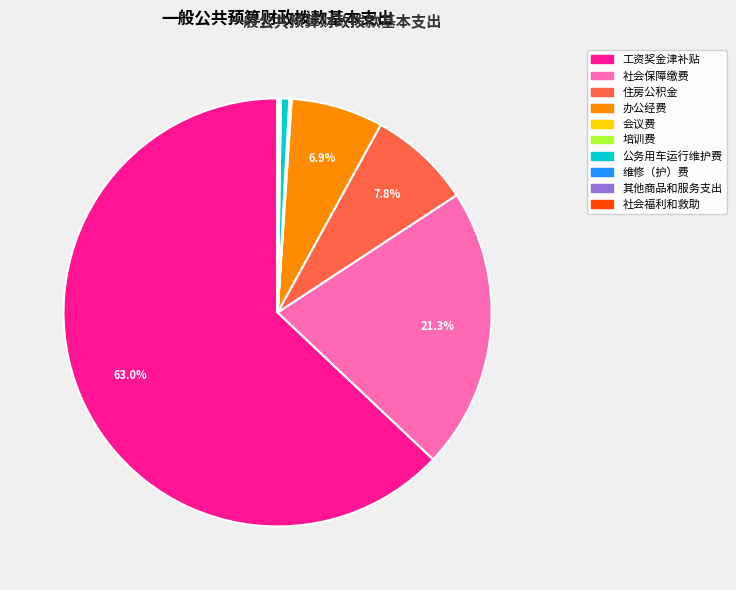

To the nearest percent, what is the difference between the 住房公积金 and 工资奖金津补贴 slice percentages?

55%